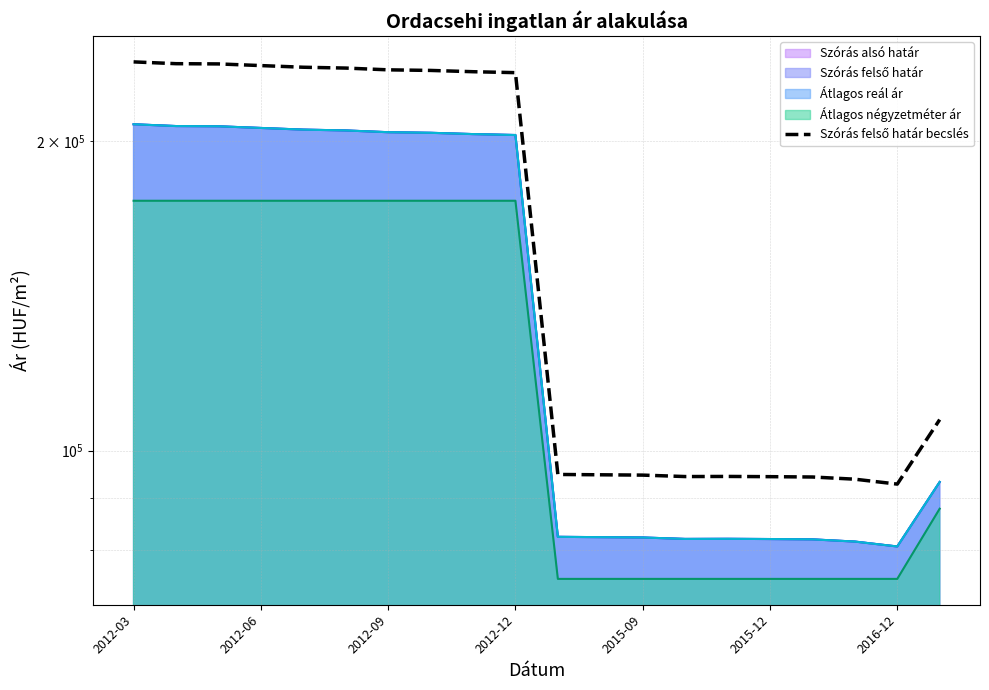

How many categories are shown in the chart?

20